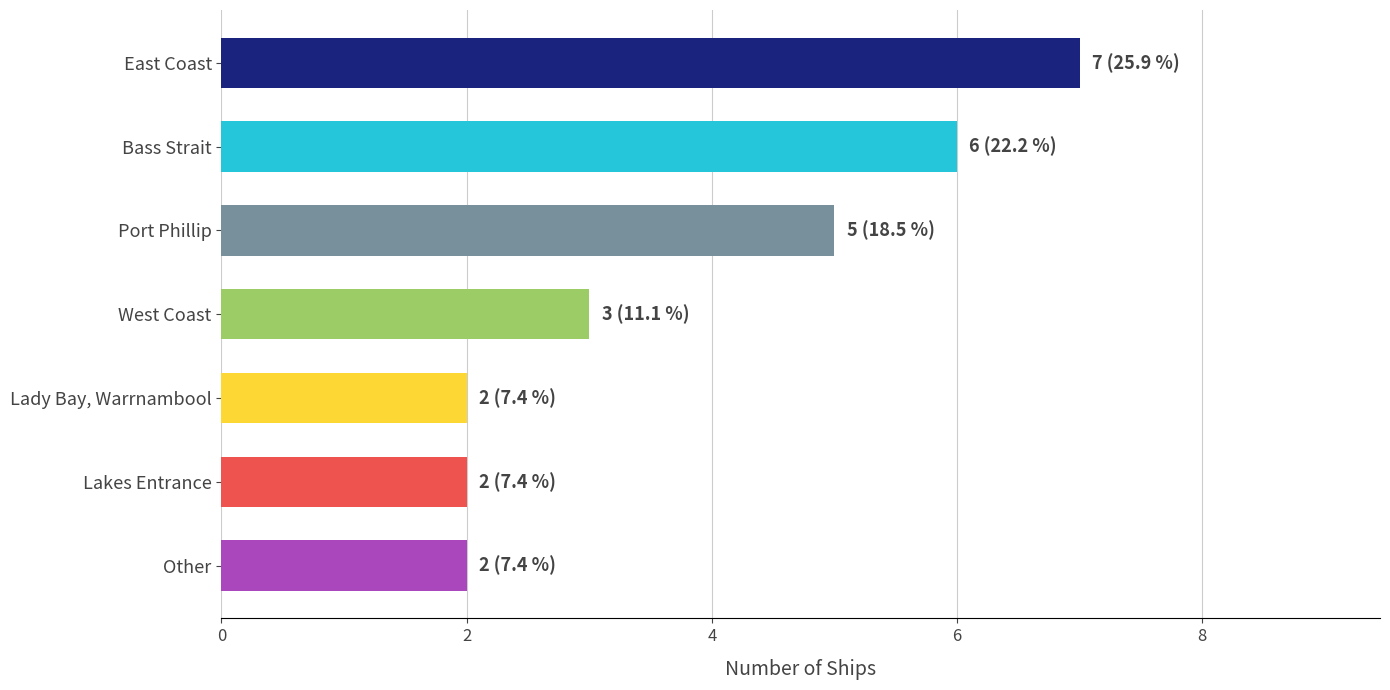

Reading top to bottom, list all the values displayed in this chart.

7	6	5	3	2	2	2